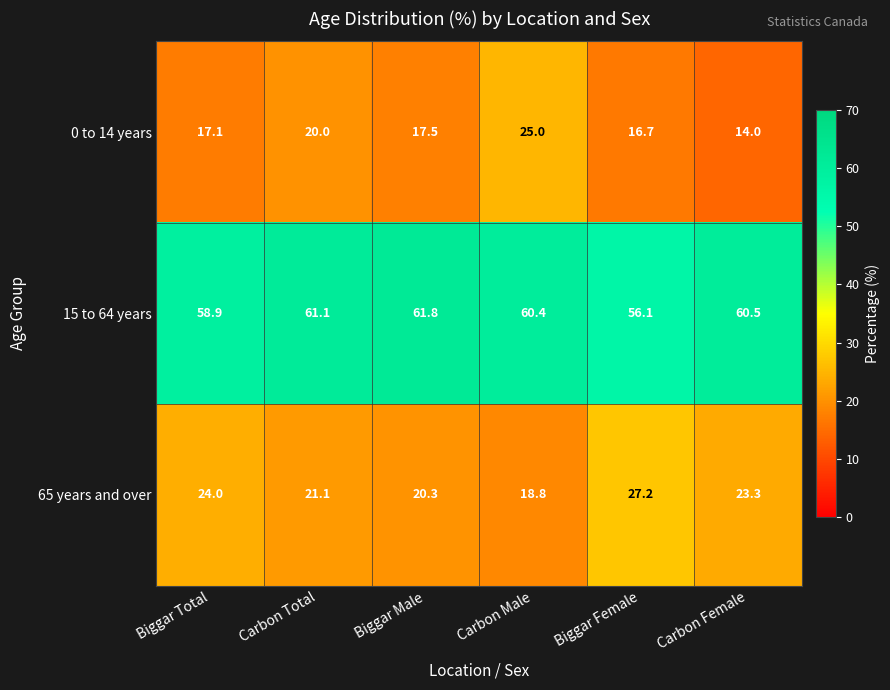

What value does the 15 to 64 years series have at Biggar Male?

61.8